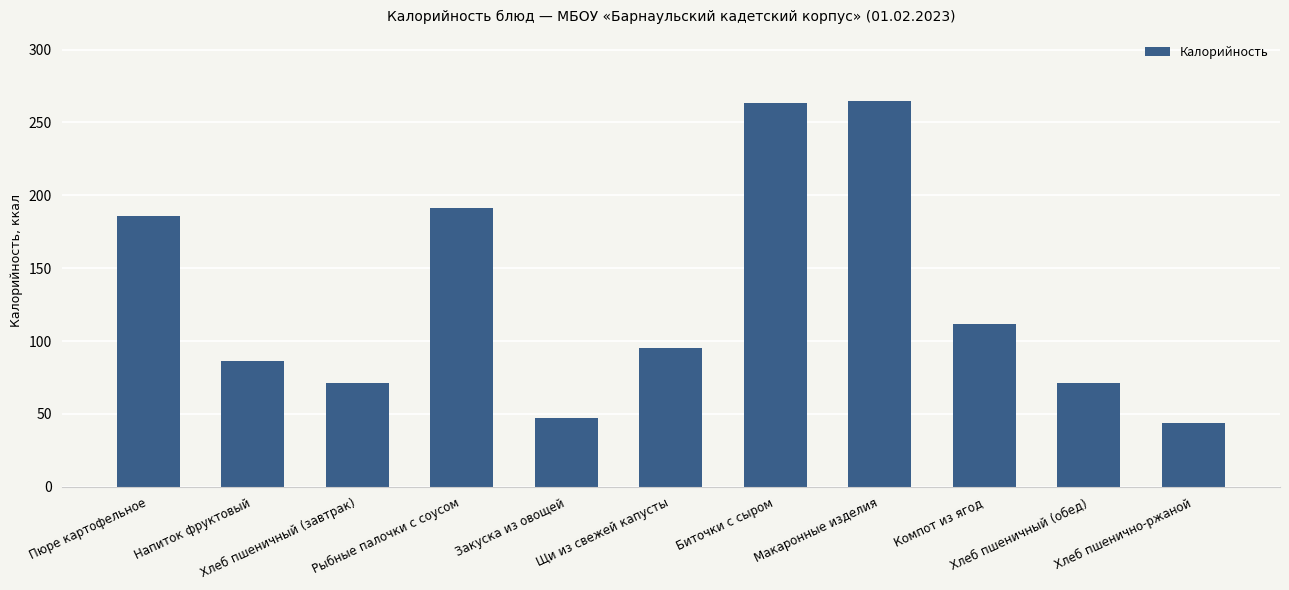

How many bars are there in total?

11